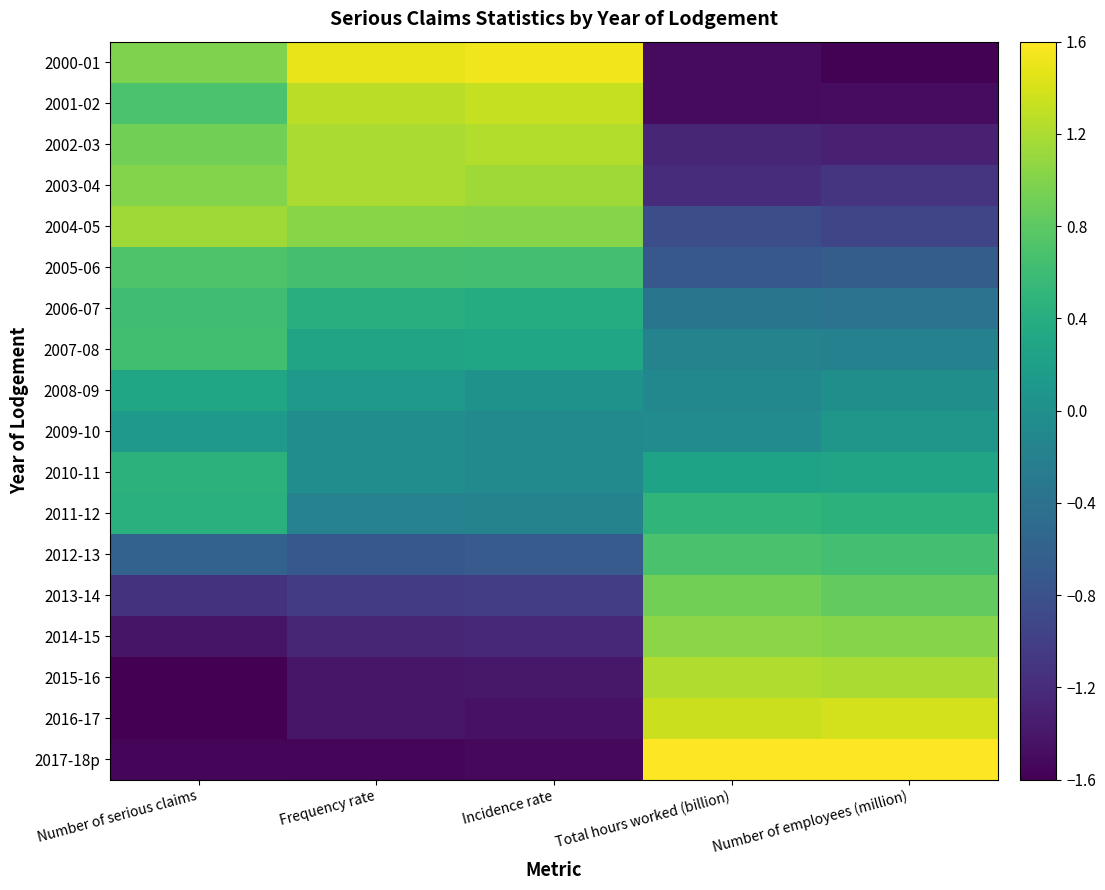

Between Number of employees (million) and Number of serious claims, which is larger?

Number of serious claims